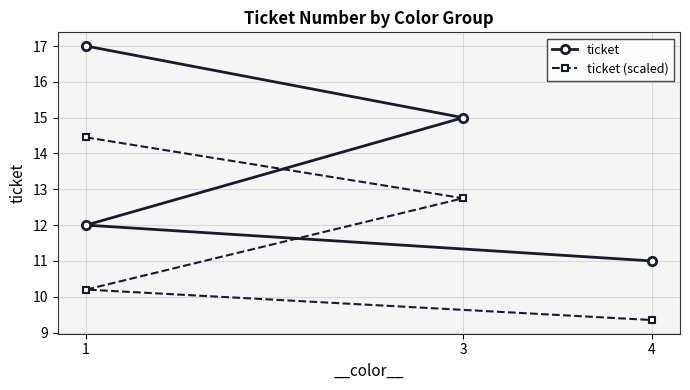

List the series in order of their overall mean, lowest first.

ticket (scaled), ticket